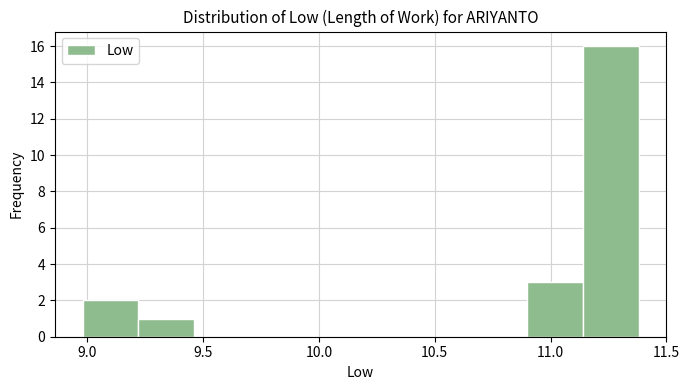

What is the height of the bar covering 11.14 to 11.38 on the x-axis? Neither the bar edges nor the heights are printed on the chart, so give them approximately, as read against the axes.

16